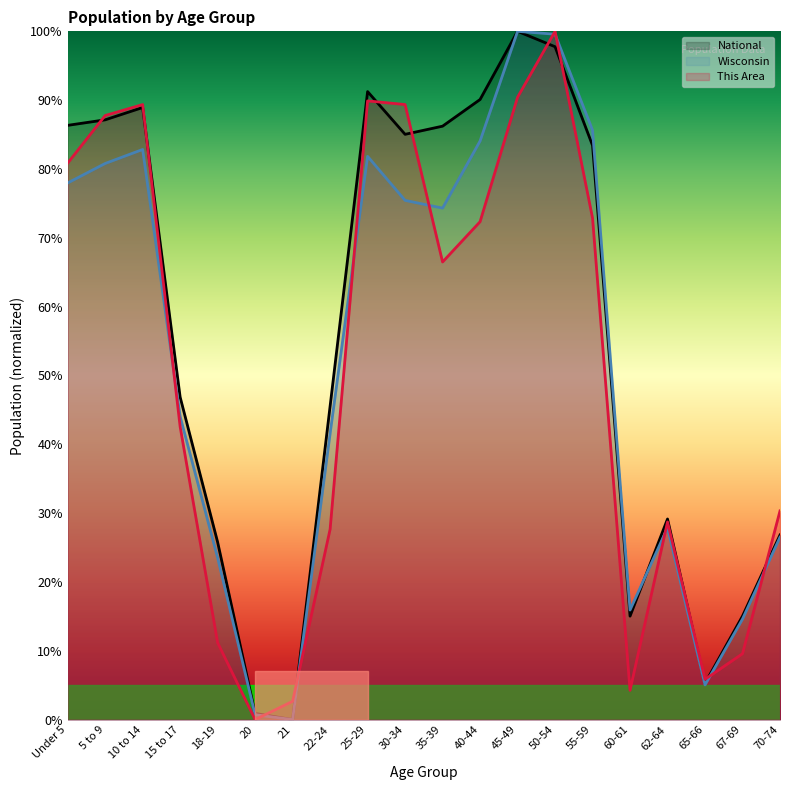

What is the label of the 10th point from the left?

30-34